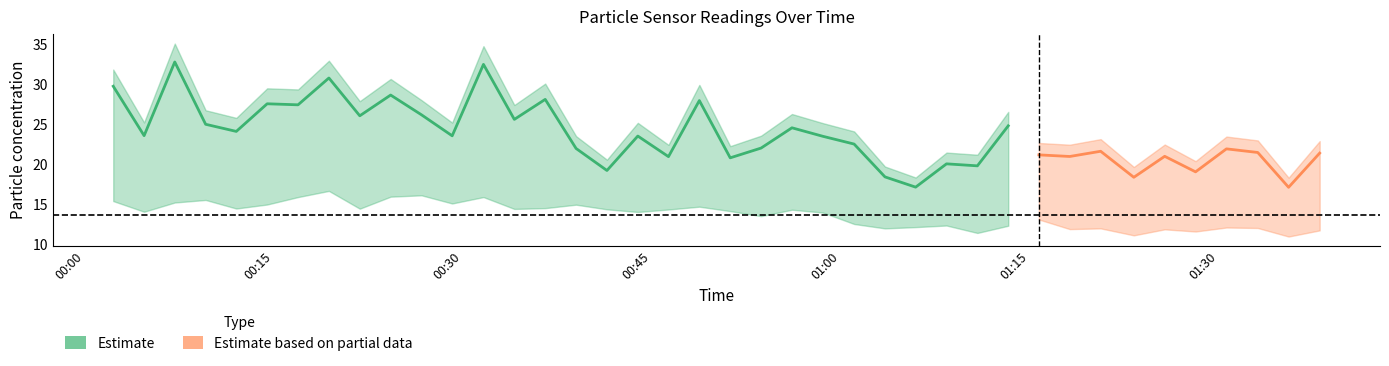

Reading left to right, extract all data points from this chart.

SDS_P1: 0=29.8	1=23.6	2=32.8	3=25.0	4=24.1	5=27.6	6=27.4	7=30.8	8=26.1	9=28.7	10=26.2	11=23.6	12=32.5	13=25.6	14=28.1	15=22.0	16=19.2	17=23.6	18=21.0	19=28.0	20=20.8	21=22.1	22=24.6	23=23.5	24=22.6	25=18.4	26=17.2	27=20.1	28=19.8	29=24.8	30=21.2	31=21.0	32=21.6	33=18.4	34=21.0	35=19.1	36=21.9	37=21.5	38=17.1	39=21.4
SDS_P2: 0=15.4	1=14.1	2=15.2	3=15.6	4=14.5	5=15.0	6=15.9	7=16.7	8=14.5	9=16.0	10=16.1	11=15.1	12=15.9	13=14.4	14=14.6	15=15.0	16=14.4	17=14.1	18=14.4	19=14.7	20=14.2	21=13.6	22=14.3	23=14.0	24=12.6	25=12.0	26=12.2	27=12.4	28=11.4	29=12.3	30=13.1	31=11.9	32=12.0	33=11.2	34=11.9	35=11.6	36=12.1	37=12.1	38=11.0	39=11.8